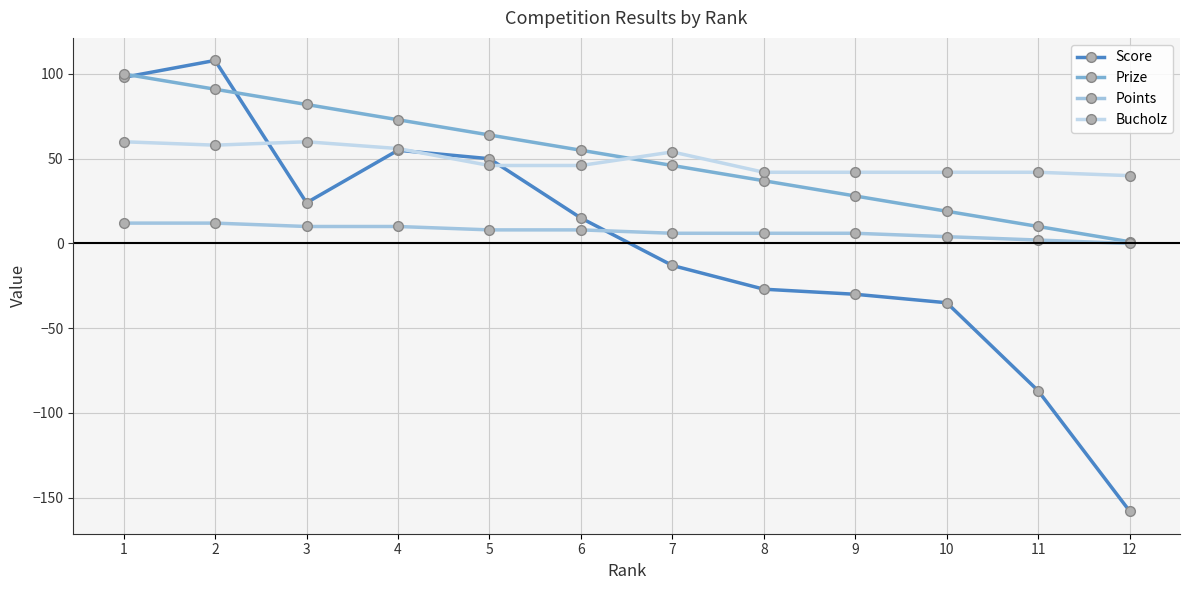

Reading left to right, transcribe all the data shown in this chart.

Score: 1=98	2=108	3=24	4=55	5=50	6=15	7=-13	8=-27	9=-30	10=-35	11=-87	12=-158
Prize: 1=100	2=91	3=82	4=73	5=64	6=55	7=46	8=37	9=28	10=19	11=10	12=1
Points: 1=12	2=12	3=10	4=10	5=8	6=8	7=6	8=6	9=6	10=4	11=2	12=0
Bucholz: 1=60	2=58	3=60	4=56	5=46	6=46	7=54	8=42	9=42	10=42	11=42	12=40